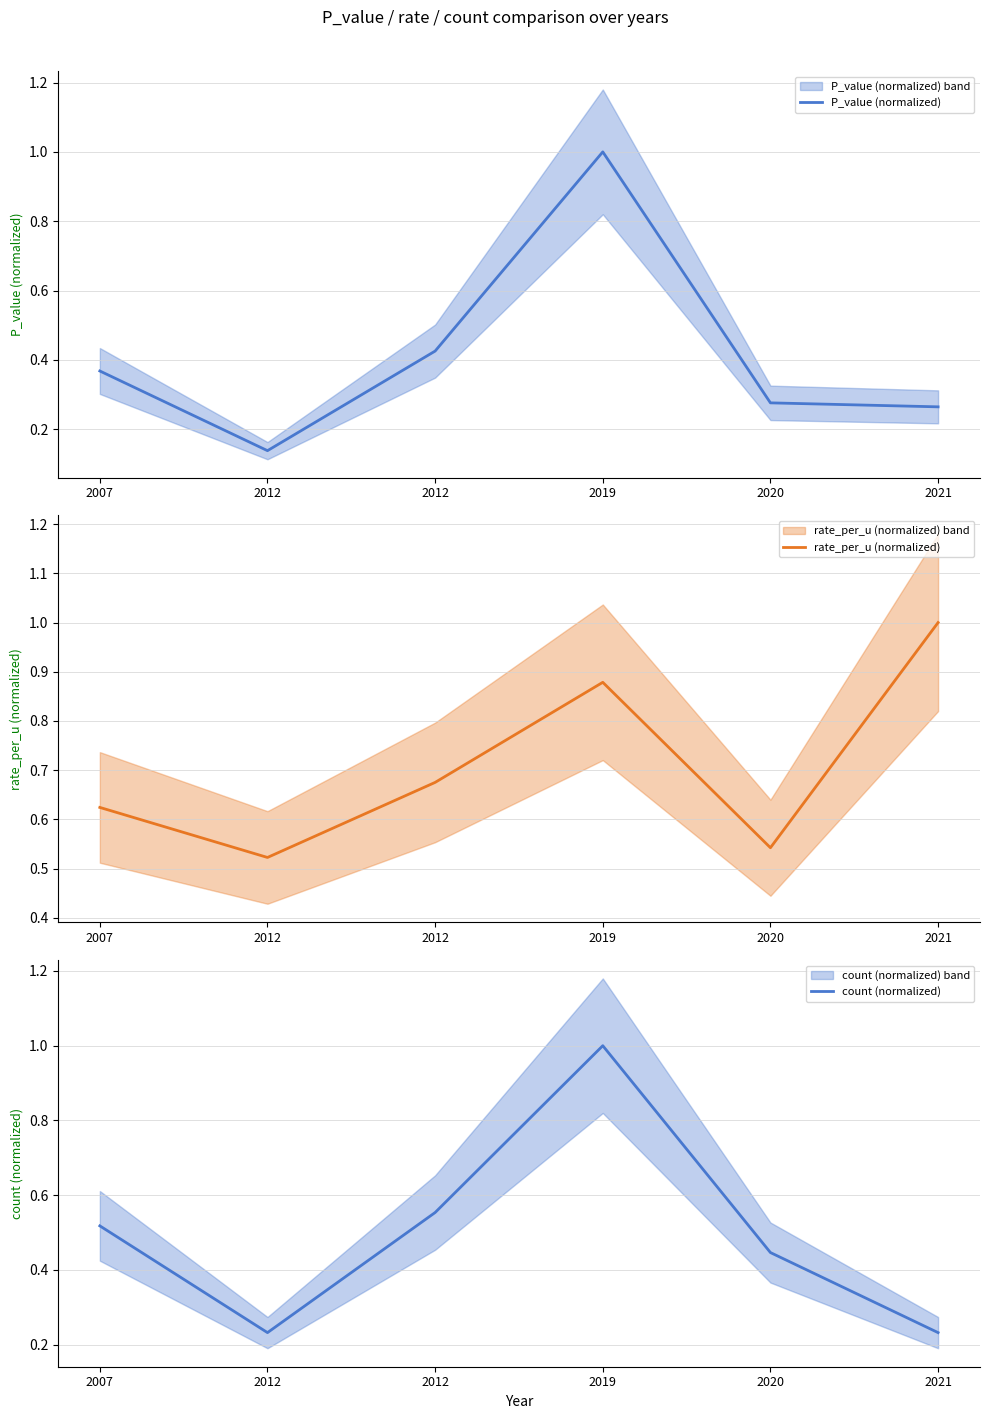

Where do rate_per_u (normalized) and count (normalized) first cross each other?

2012 and 2019